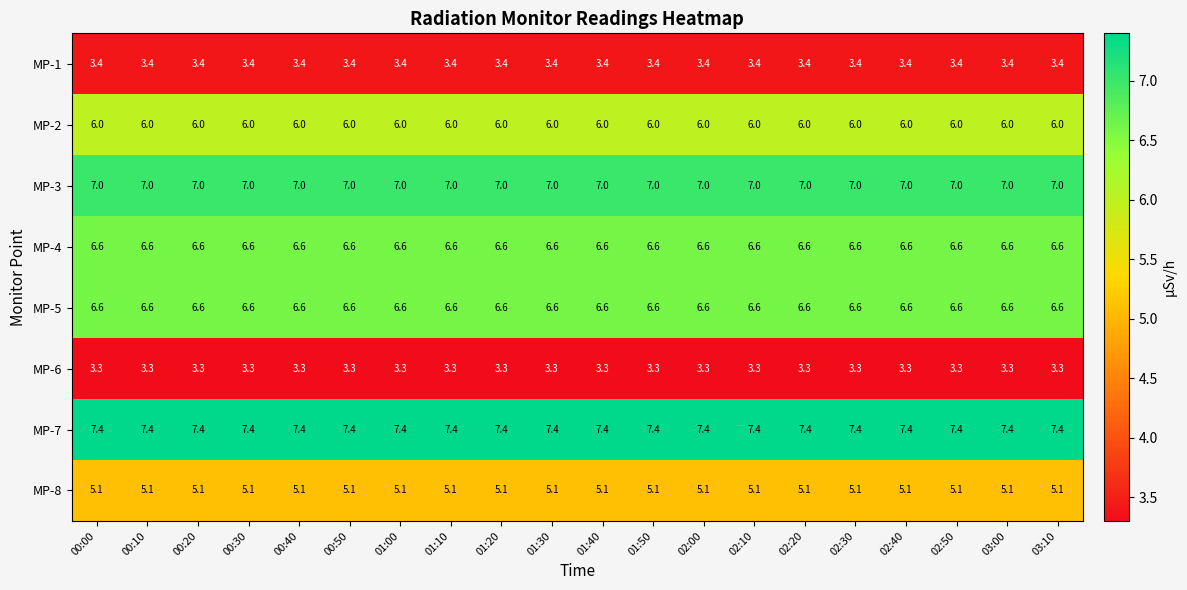

Is it true that MP-2 equals 10.1 at 01:10?

False